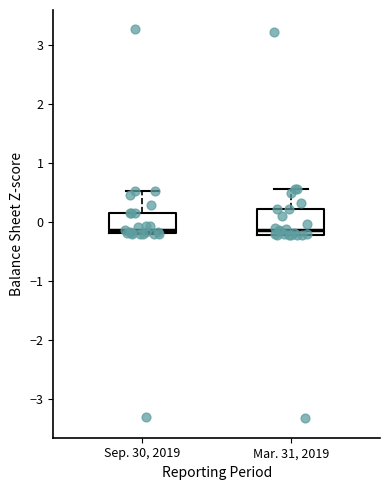

Reading left to right, read every box against the y-axis: the position of its median line, the range the box covers, and the ends of its whiskers. The values are not printed on the chart, so give them approximately, as read against the axis.

Sep. 30, 2019: median -0.1, box -0.2 to 0.2, whiskers -0.2 to 0.5
Mar. 31, 2019: median -0.1, box -0.2 to 0.2, whiskers -0.2 to 0.6